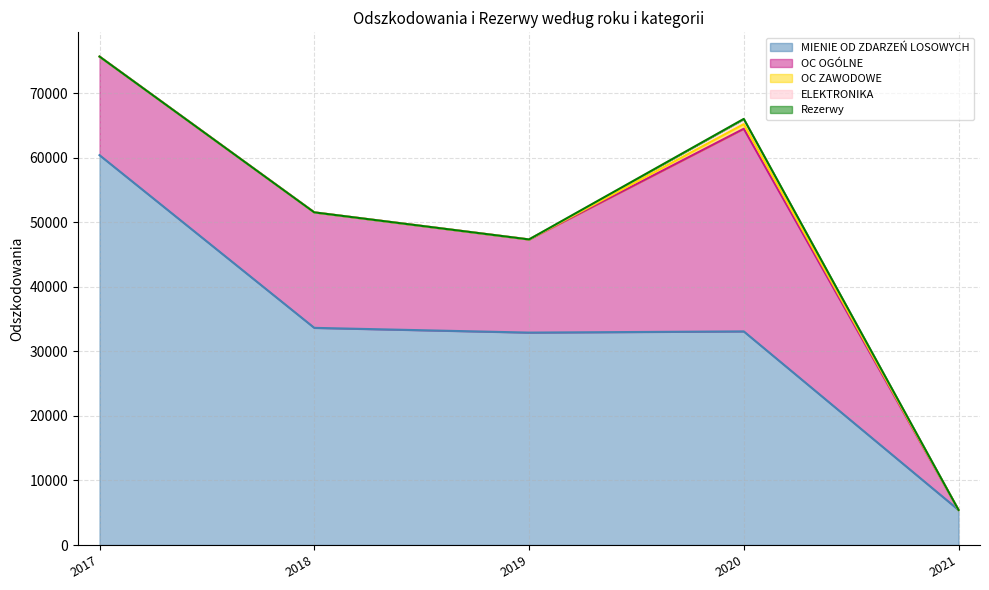

Between 2020 and 2018, which is larger?

2018